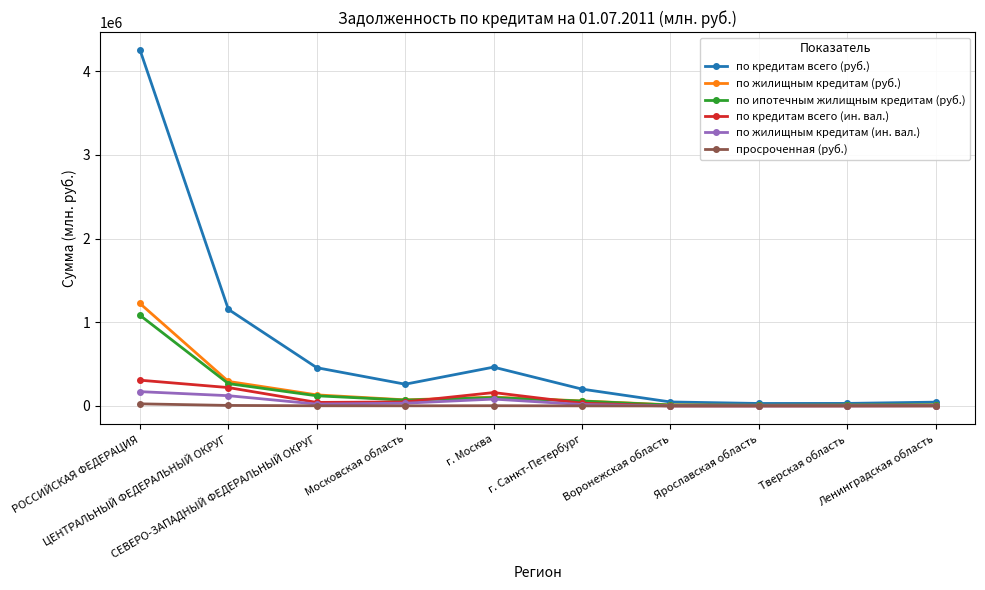

Which series has the largest total across all categories?

по кредитам всего (руб.)